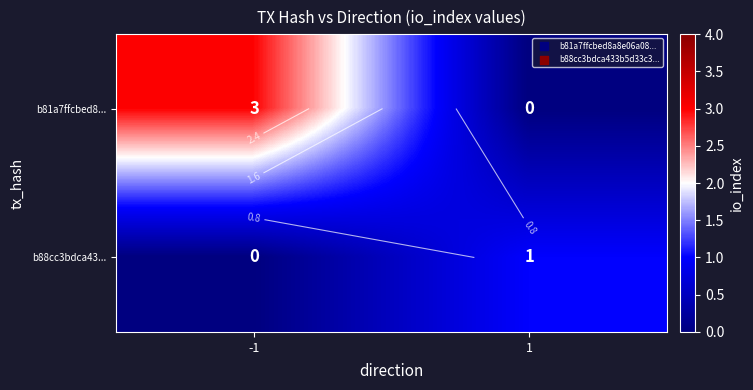

Between -1 and 1, which series saw the biggest shift?

b81a7ffcbed8...